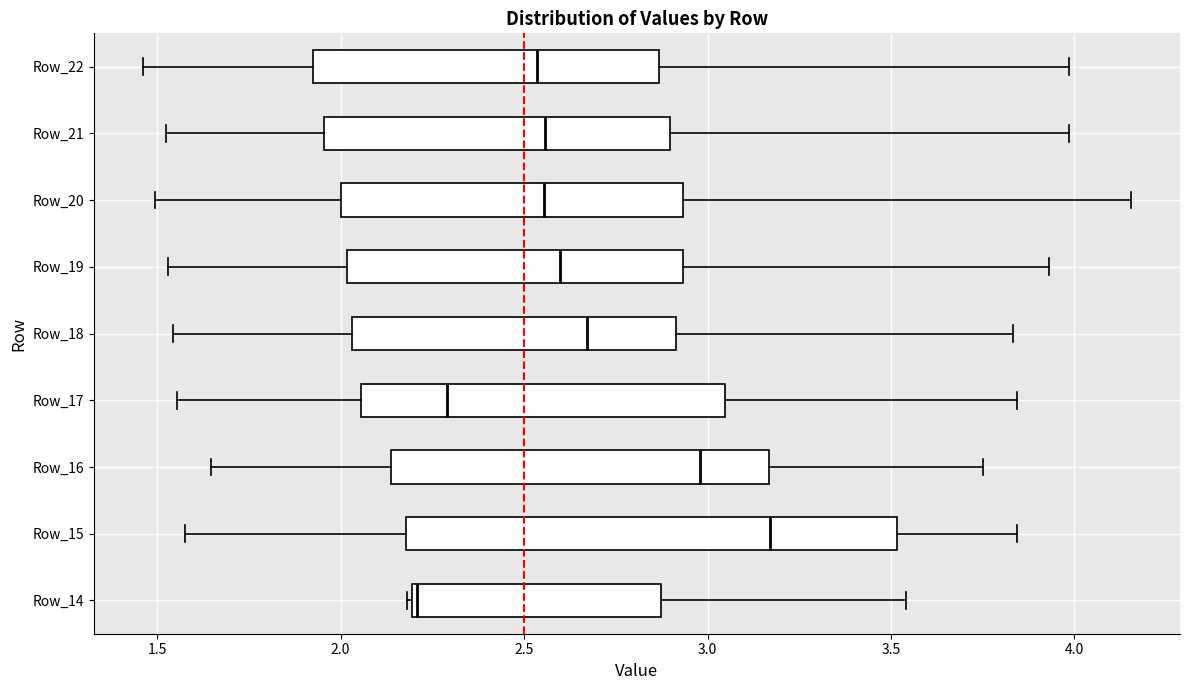

Reading bottom to top, transcribe this box plot: for each box, give where its median line is, the range the box spans, and where its two whiskers end, as read against the x-axis. The values are not printed on the chart, so give them approximately, as read against the axis.

Row_14: median 2.20, box 2.20 to 2.85, whiskers 2.20 to 3.55
Row_15: median 3.15, box 2.20 to 3.50, whiskers 1.60 to 3.85
Row_16: median 3.00, box 2.15 to 3.15, whiskers 1.65 to 3.75
Row_17: median 2.30, box 2.05 to 3.05, whiskers 1.55 to 3.85
Row_18: median 2.65, box 2.05 to 2.90, whiskers 1.55 to 3.85
Row_19: median 2.60, box 2.00 to 2.95, whiskers 1.55 to 3.95
Row_20: median 2.55, box 2.00 to 2.95, whiskers 1.50 to 4.15
Row_21: median 2.55, box 1.95 to 2.90, whiskers 1.50 to 4.00
Row_22: median 2.55, box 1.95 to 2.85, whiskers 1.45 to 4.00